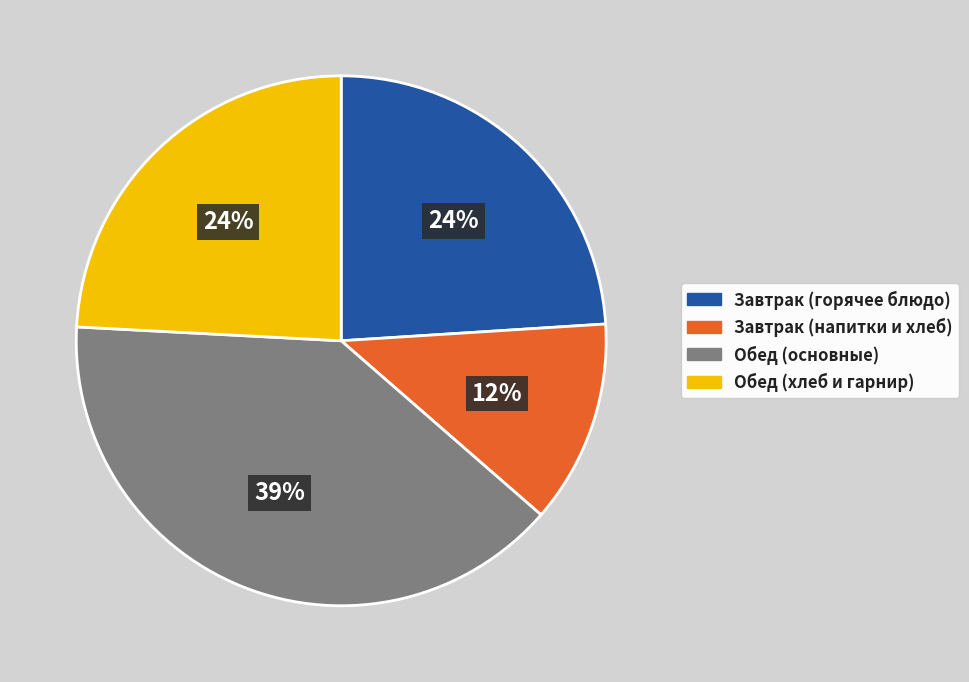

Is there a majority slice in this chart?

No